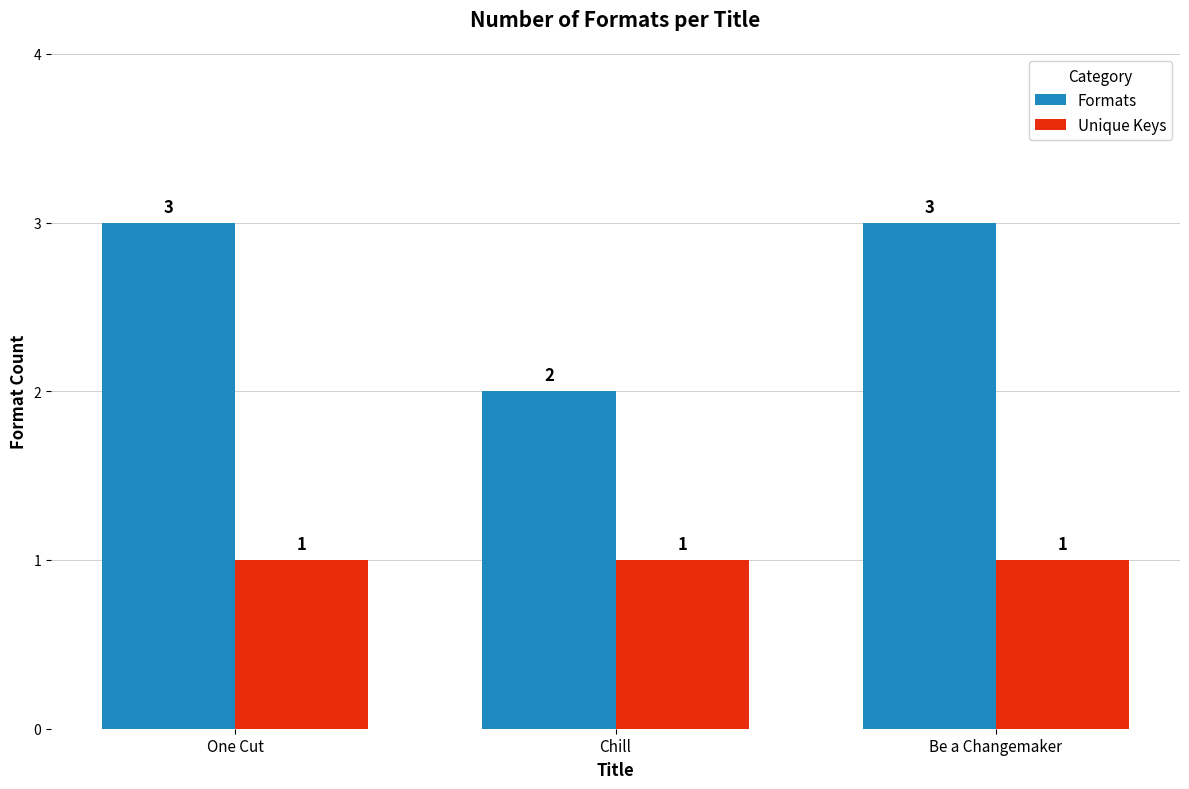

Reading left to right, list all the values displayed in this chart.

Formats: One Cut=3	Chill=2	Be a Changemaker=3
Unique Keys: One Cut=1	Chill=1	Be a Changemaker=1